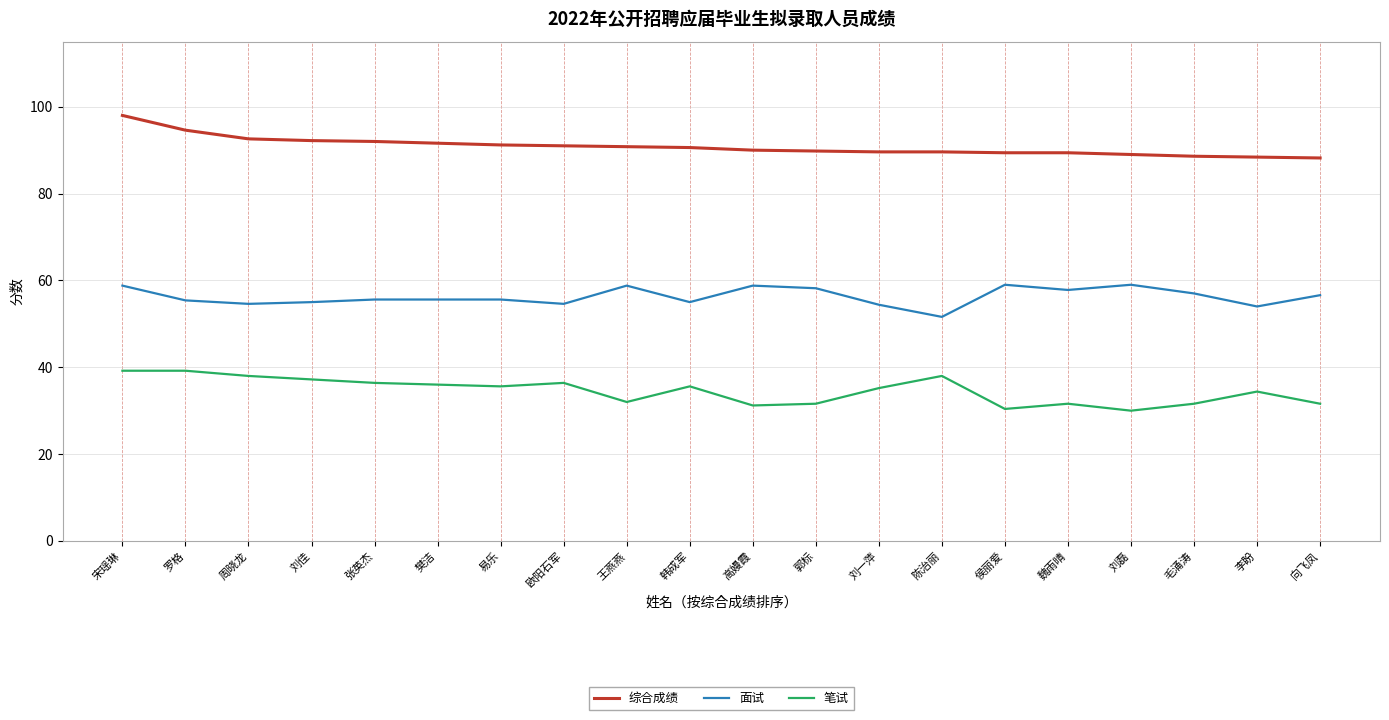

At which label does 面试 reach its minimum?

陈治丽